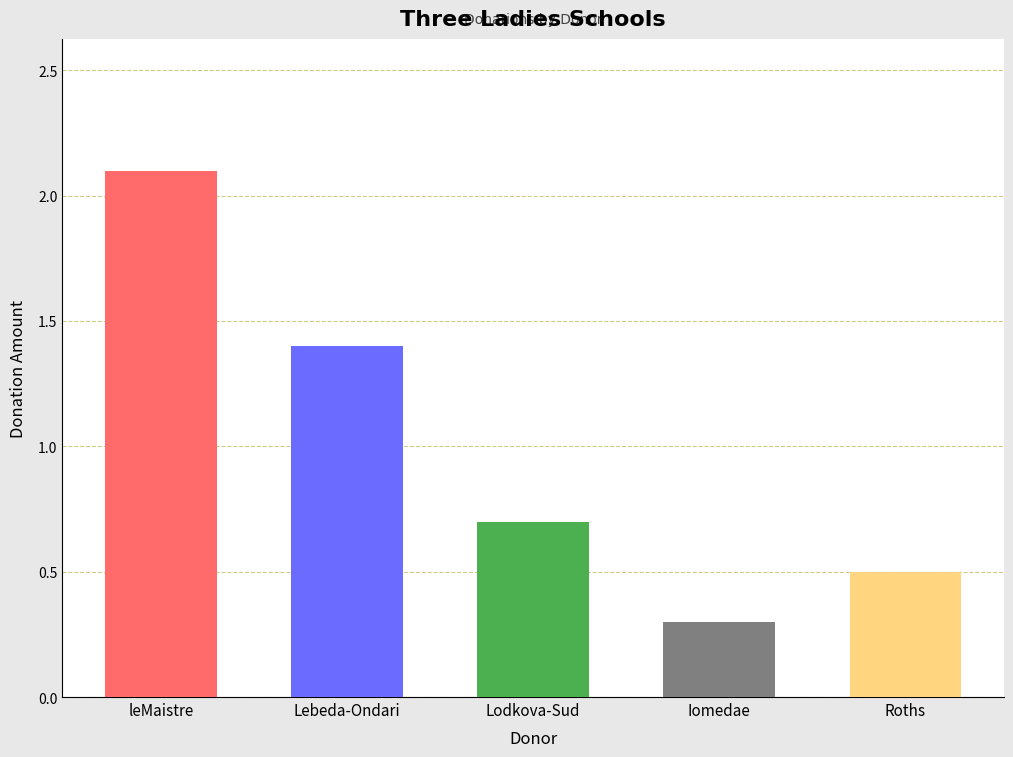

Rank the categories by value from lowest to highest.

Iomedae, Roths, Lodkova-Sud, Lebeda-Ondari, leMaistre